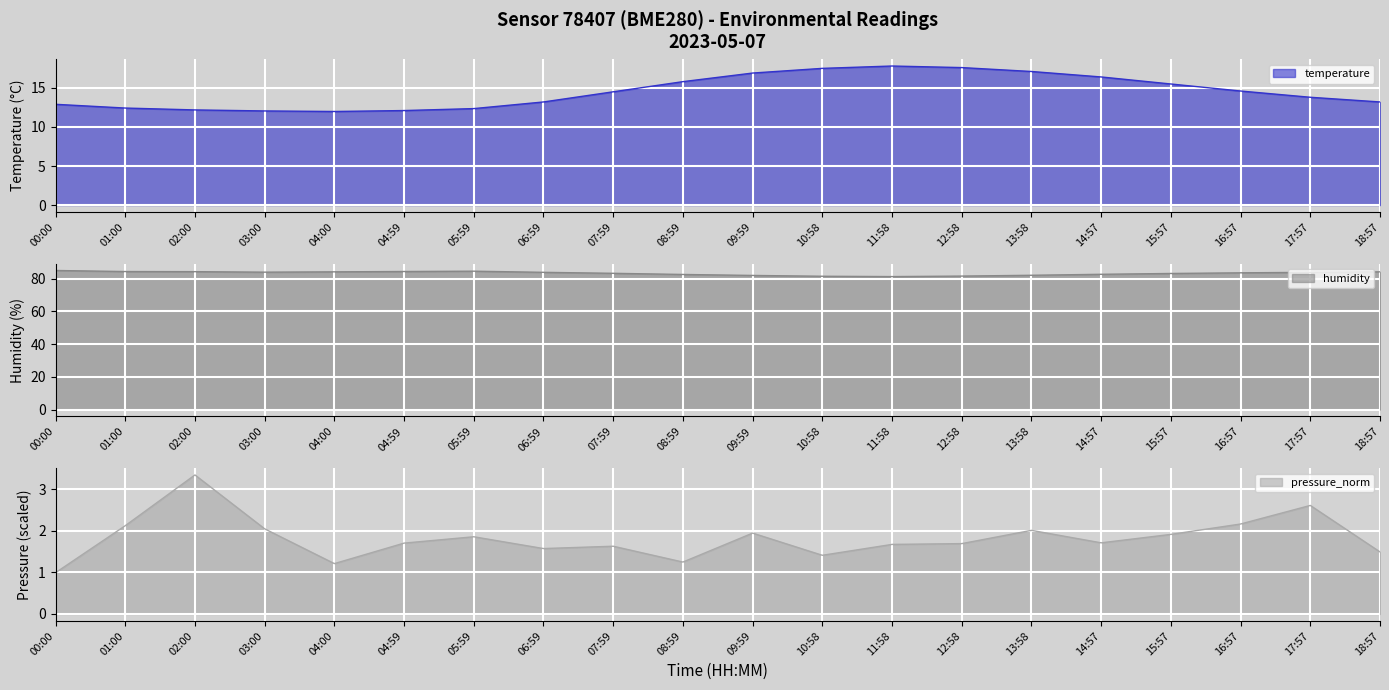

Is it true that temperature equals 22.9 at 08:59?

False